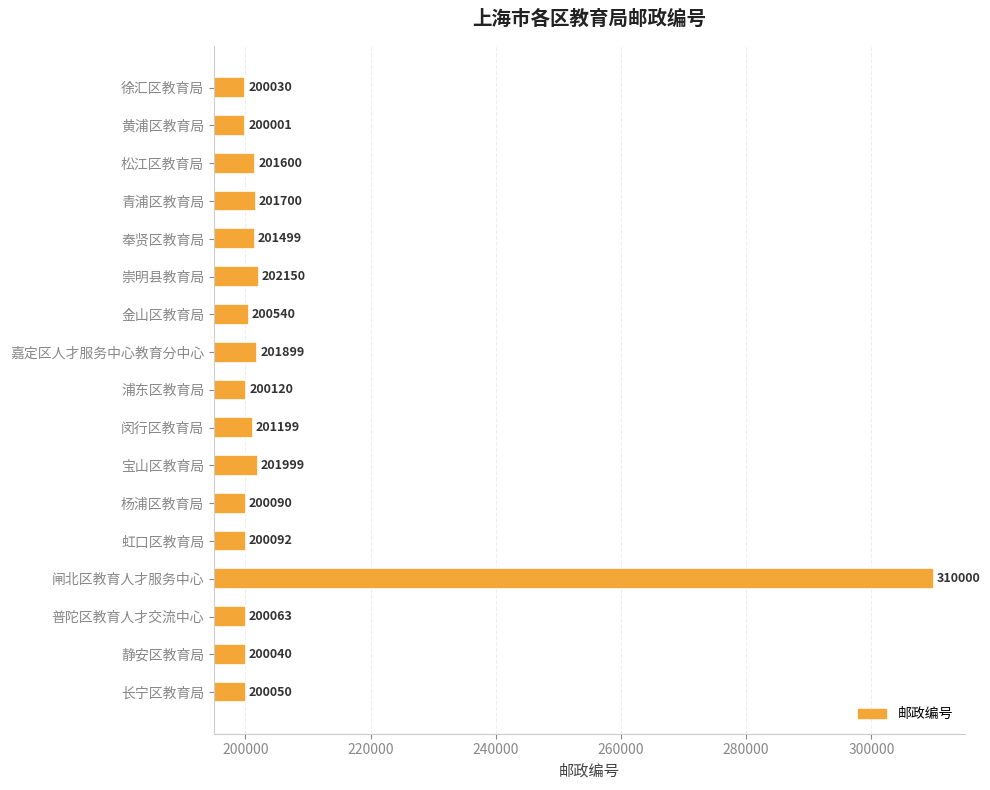

Rank the categories by value from highest to lowest.

闸北区教育人才服务中心, 崇明县教育局, 宝山区教育局, 嘉定区人才服务中心教育分中心, 青浦区教育局, 松江区教育局, 奉贤区教育局, 闵行区教育局, 金山区教育局, 浦东区教育局, 虹口区教育局, 杨浦区教育局, 普陀区教育人才交流中心, 长宁区教育局, 静安区教育局, 徐汇区教育局, 黄浦区教育局